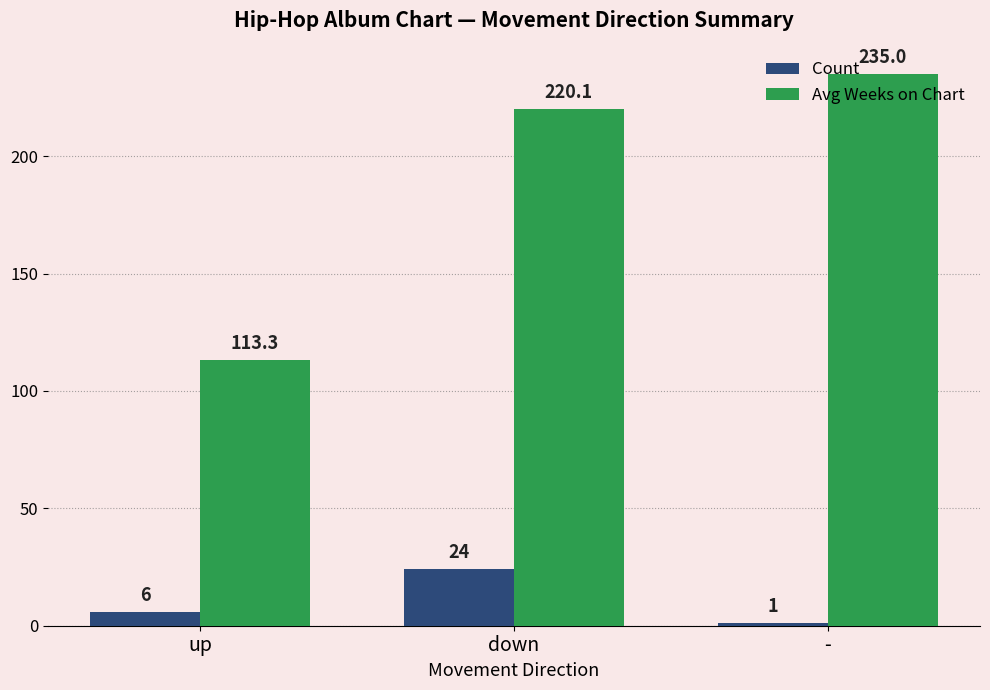

What is the average value of the Avg Weeks on Chart series?

189.5